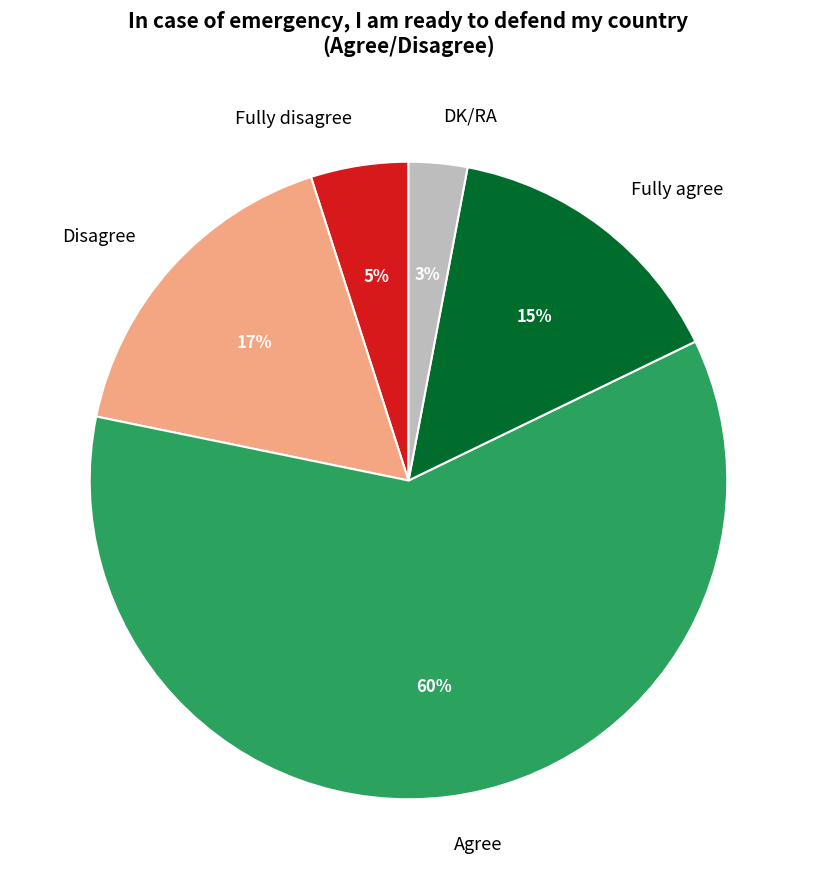

What is the majority slice?

Agree